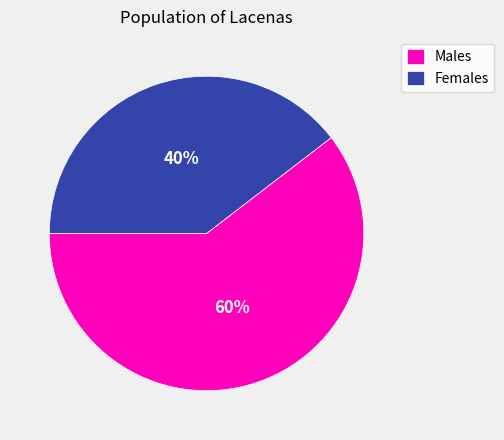

How many segments does this pie chart have?

2